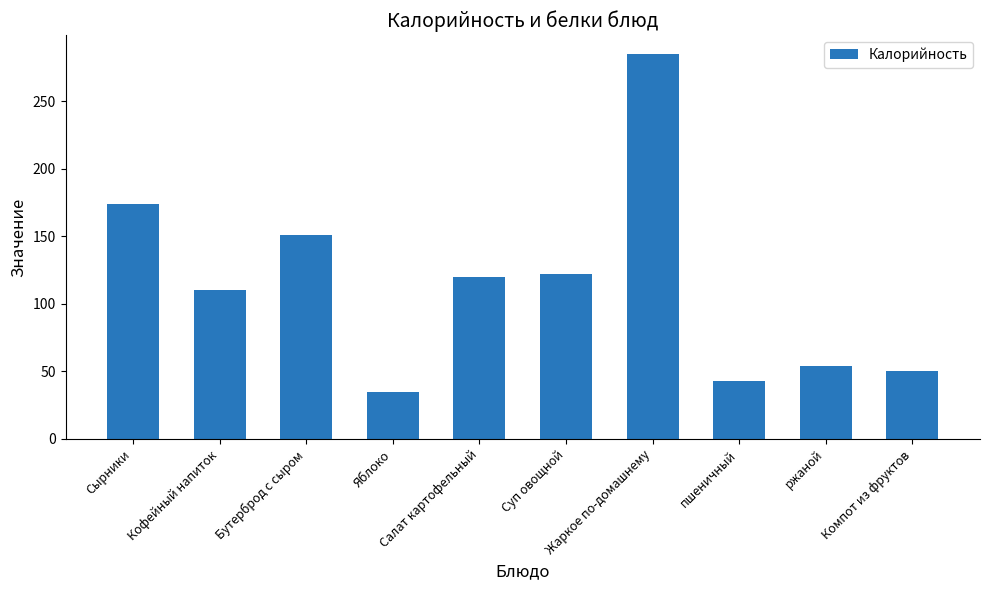

What is the difference between the second highest and second lowest values?

131.1